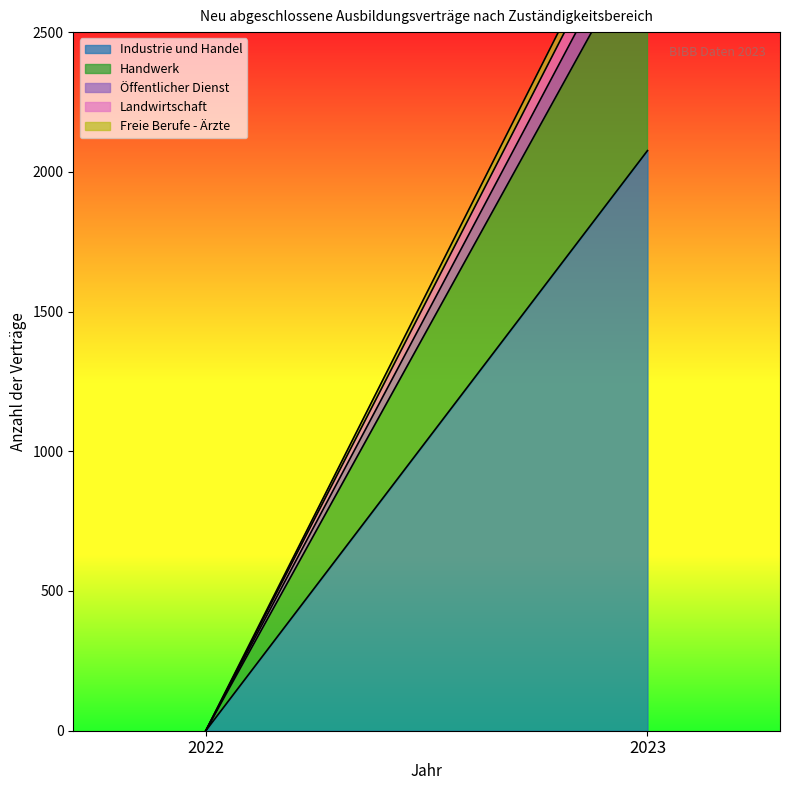

Does the chart display data point markers on the line(s)?

No